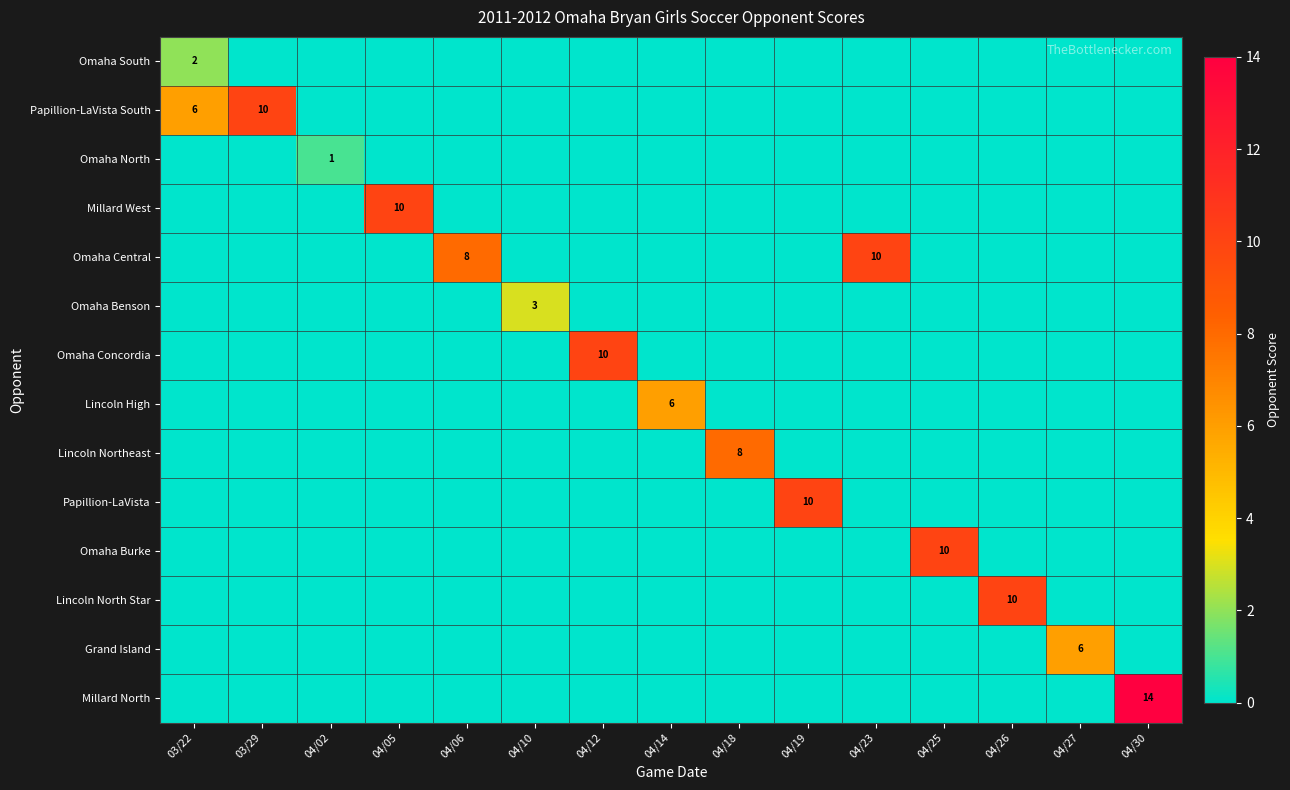

True or false: Omaha South has a value of 3 at 03/22.

False